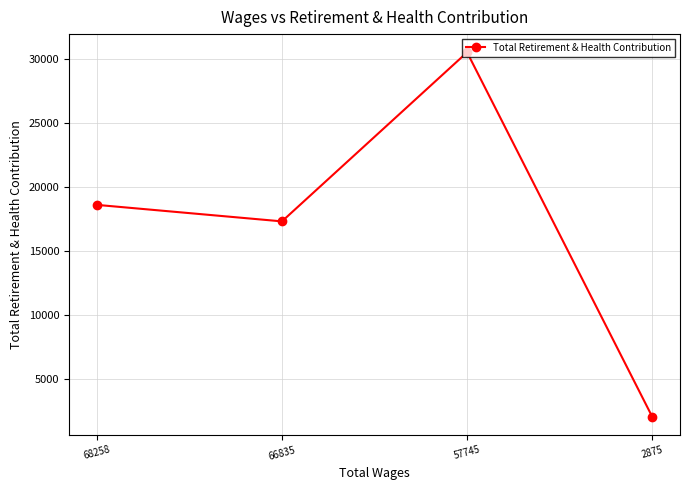

Rank the categories by value from highest to lowest.

57745, 68258, 66835, 2875